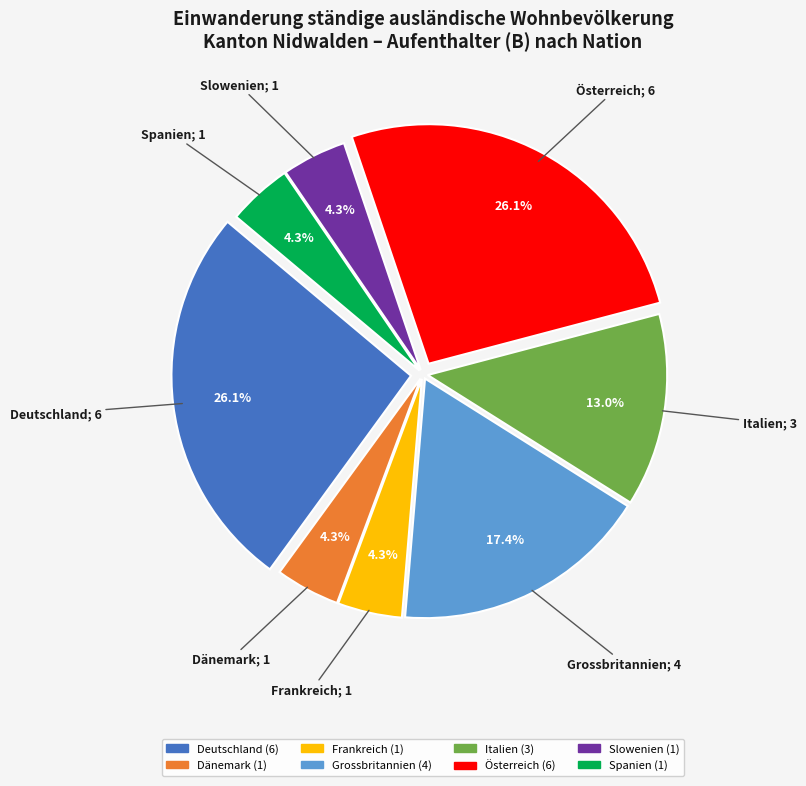

To the nearest percent, what is the combined percentage of Frankreich and Slowenien?

9%